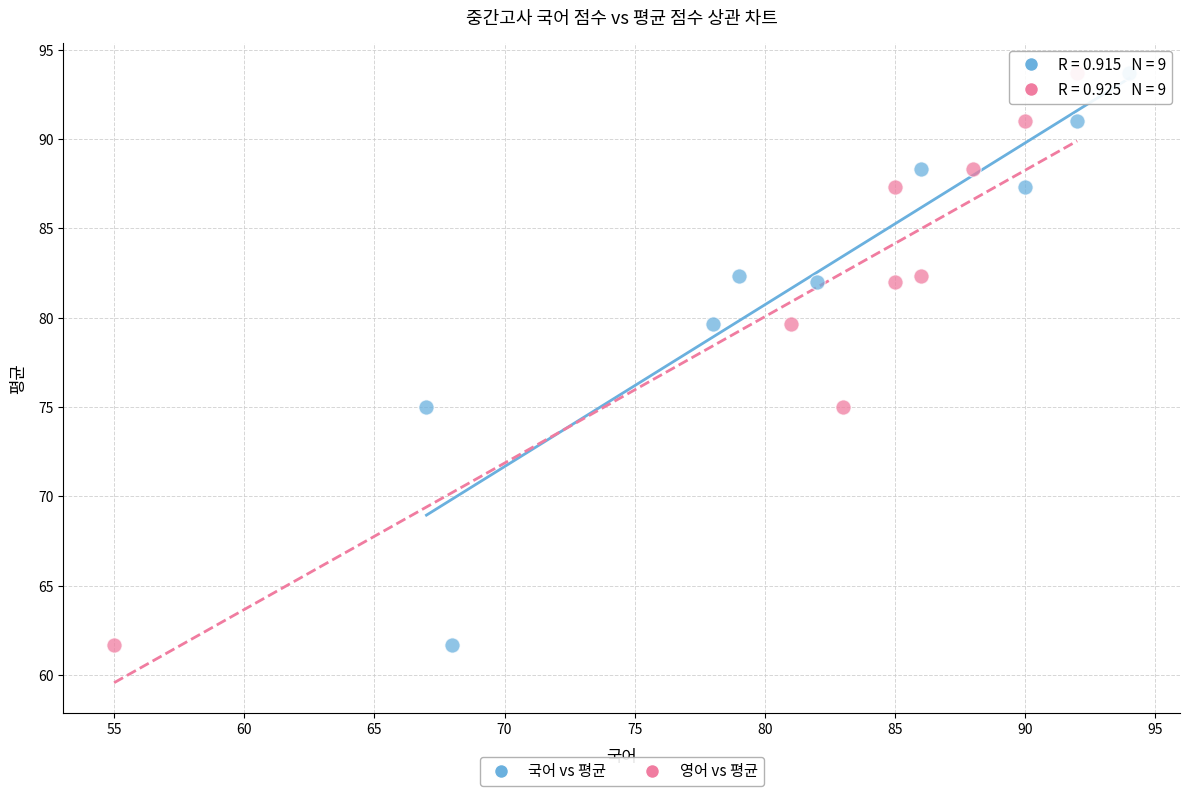

What are all the series names shown in the legend?

국어 vs 평균, 영어 vs 평균